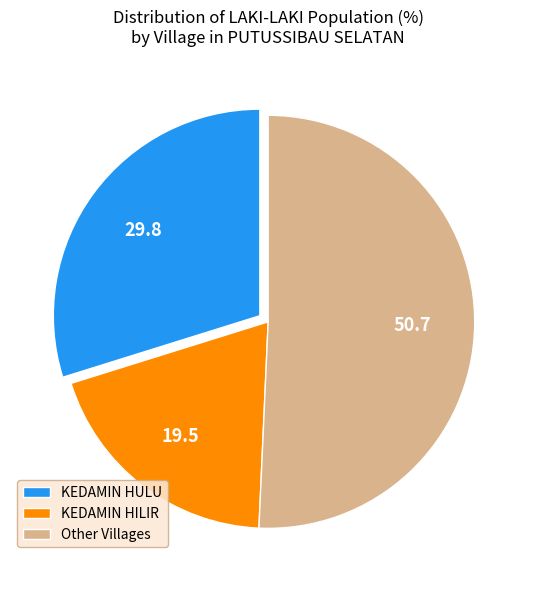

Combined, do KEDAMIN HILIR and Other Villages account for over 50%?

Yes